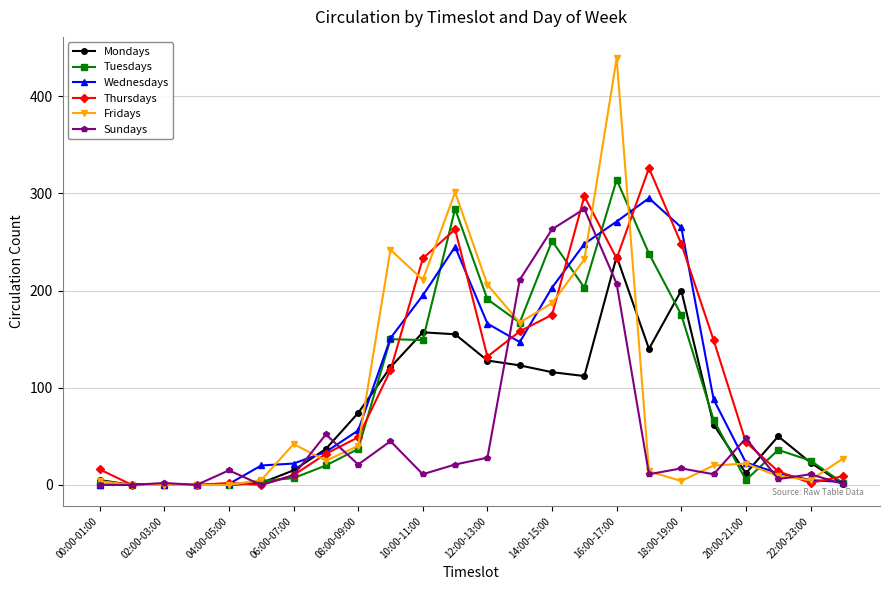

What is the value of the Mondays point at the 23rd from the left?

23